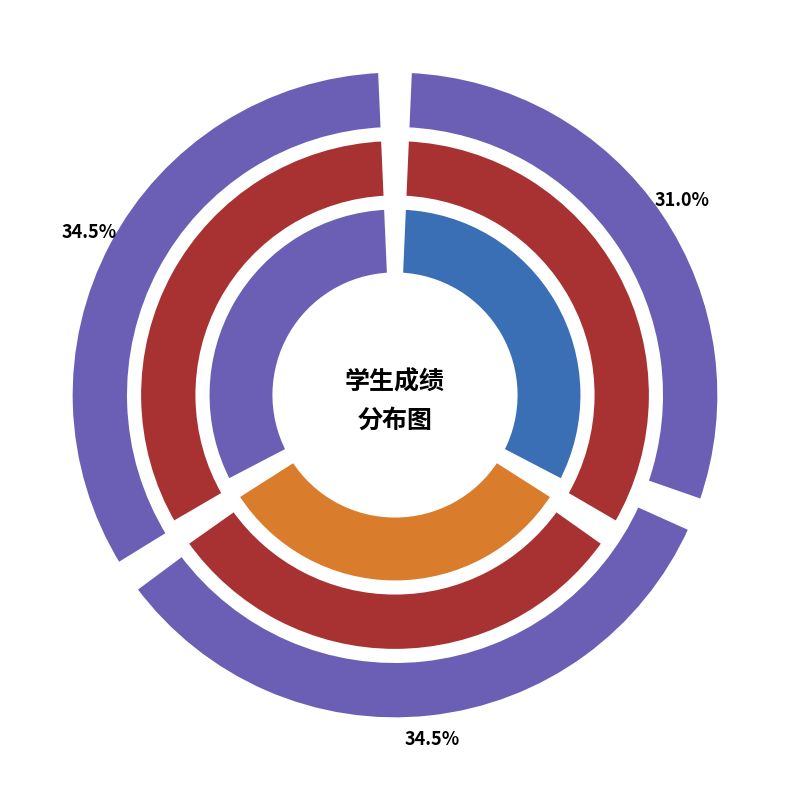

To the nearest percent, what is the combined percentage of 202222150129 and 202200161033?

66%